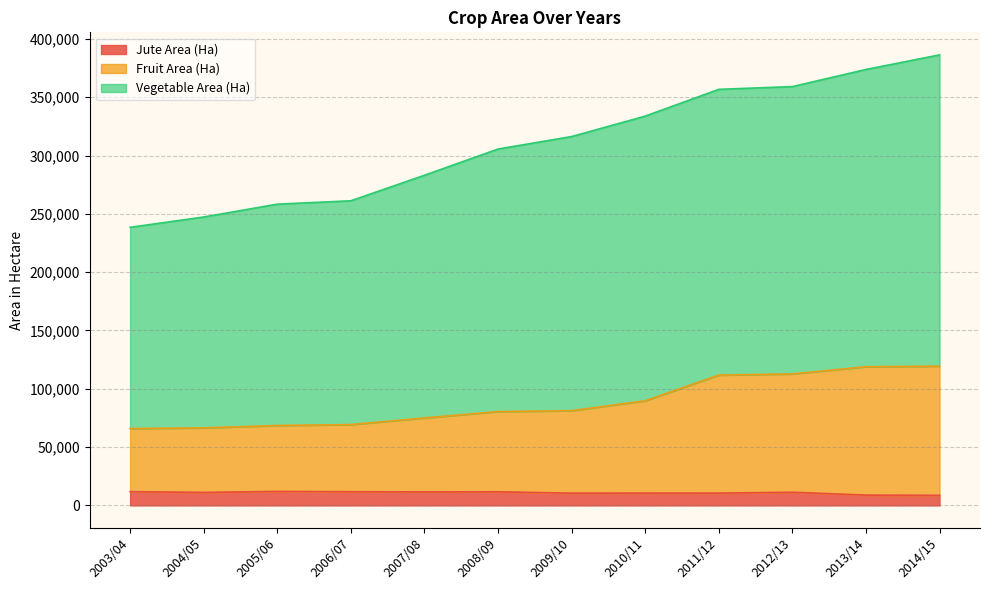

Which series has the widest spread of values?

Vegetable Area (Ha)